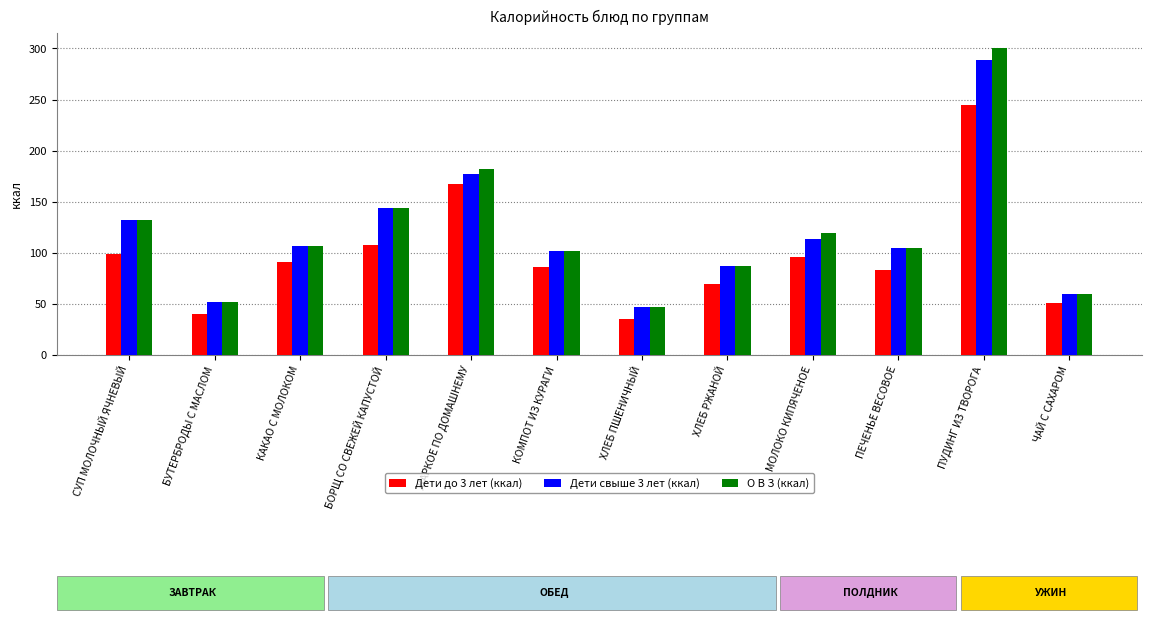

What is the label of the 11th bar from the right?

БУТЕРБРОДЫ С МАСЛОМ